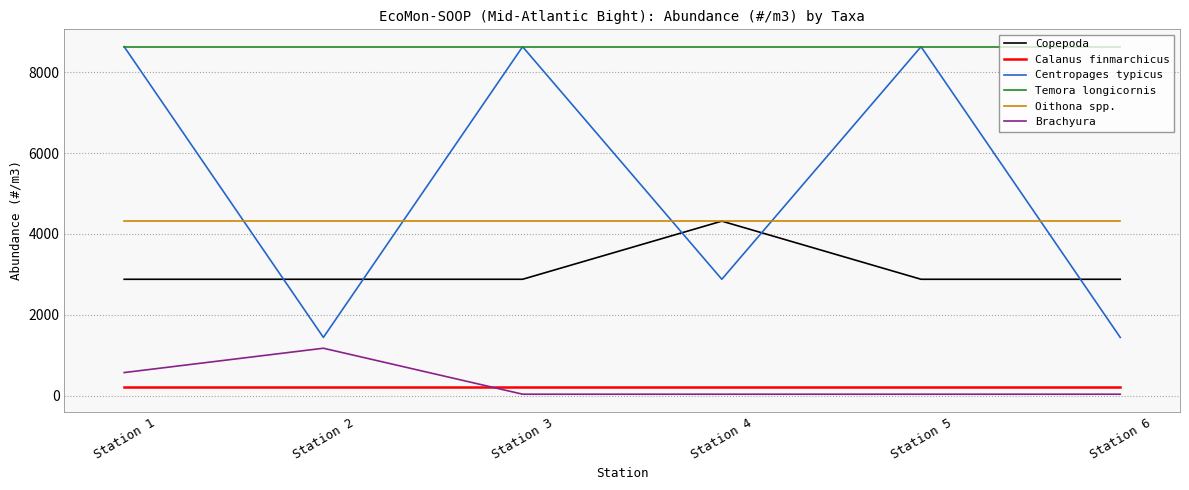

Which series has the largest range (max minus min)?

Centropages typicus